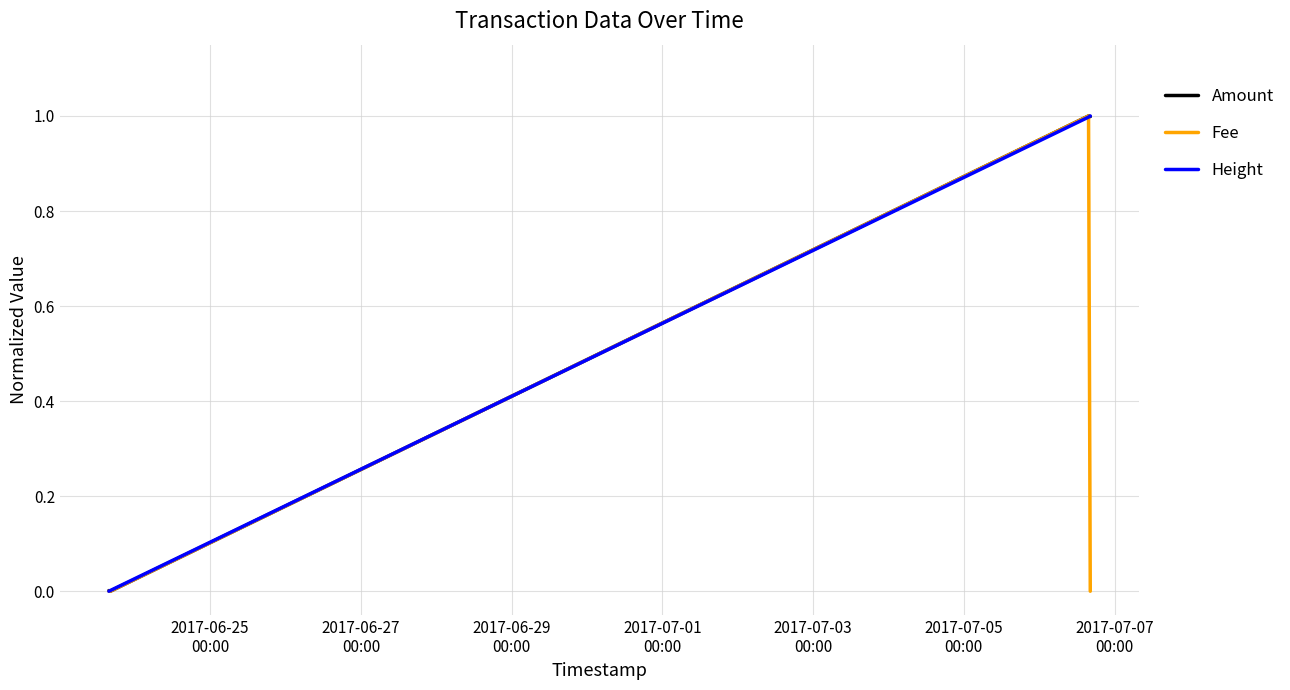

What is the maximum value shown in the chart?

1.0